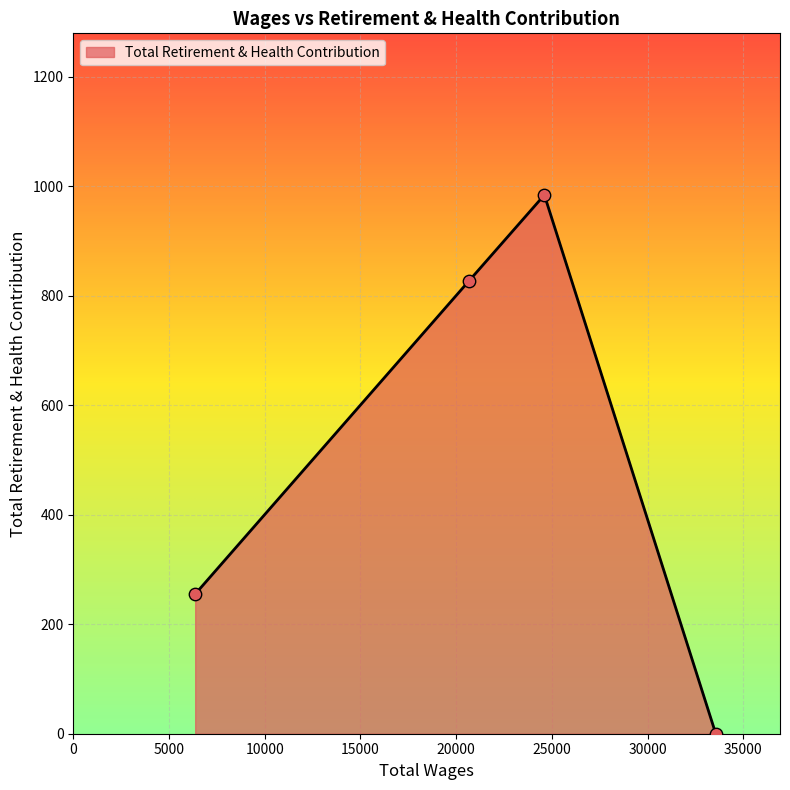

How many interior local peaks (higher than both neighbors) does the data have?

1